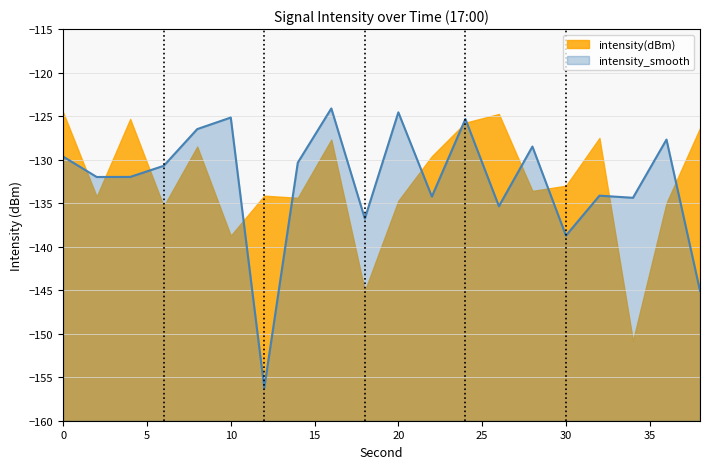

At which label is intensity_smooth closest to -140?

30